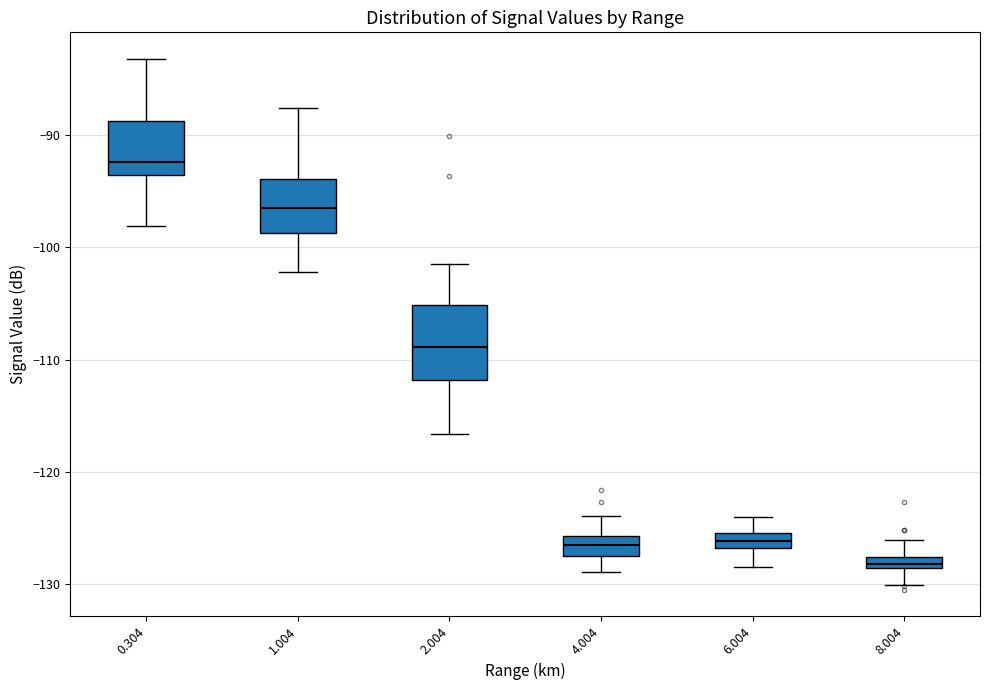

Where does the median line of the box at x = 1.004 sit on the y-axis? The values are not printed on the chart, so give them approximately, as read against the axis.

-96